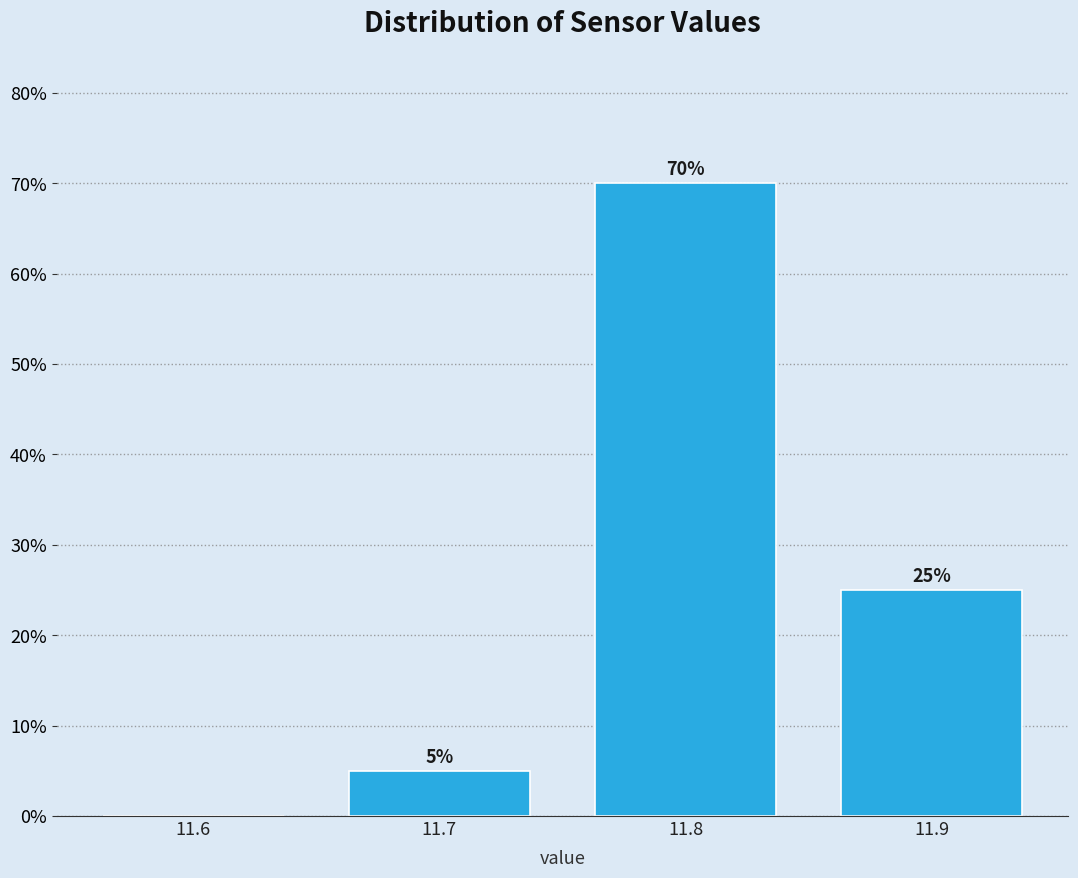

Which range on the x-axis has the tallest bar?

11.75 to 11.85